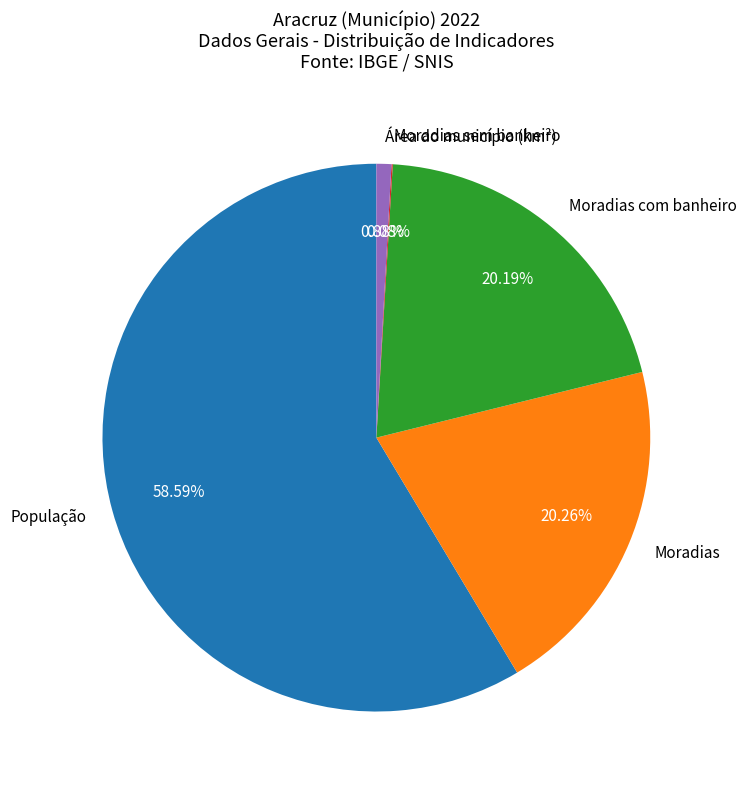

Which category has the biggest portion of the pie?

População